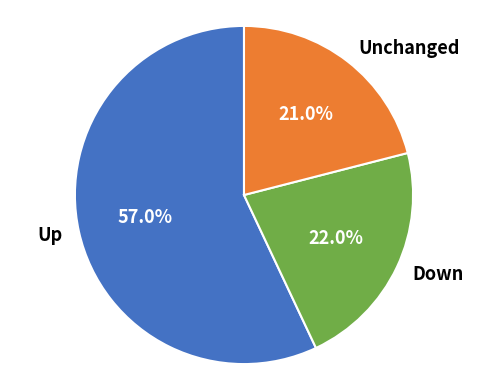

What percentage is NOT represented by Unchanged?

79.0%